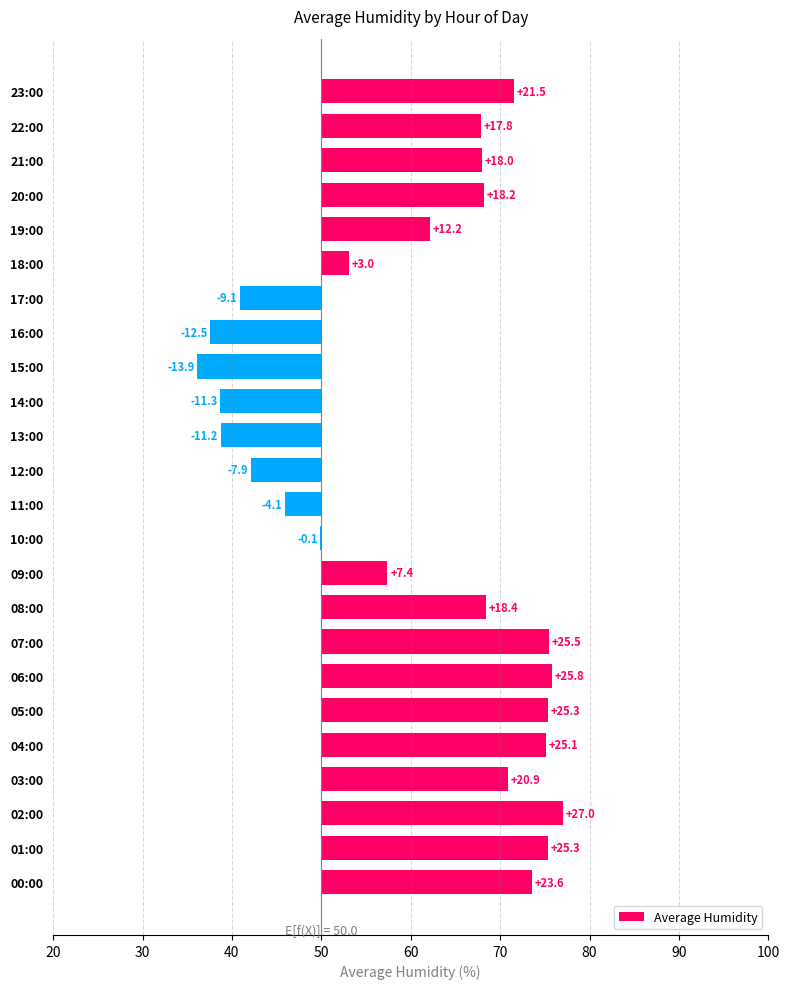

Approximately how many times larger is the value at 23:00 compared to 13:00?

1.9